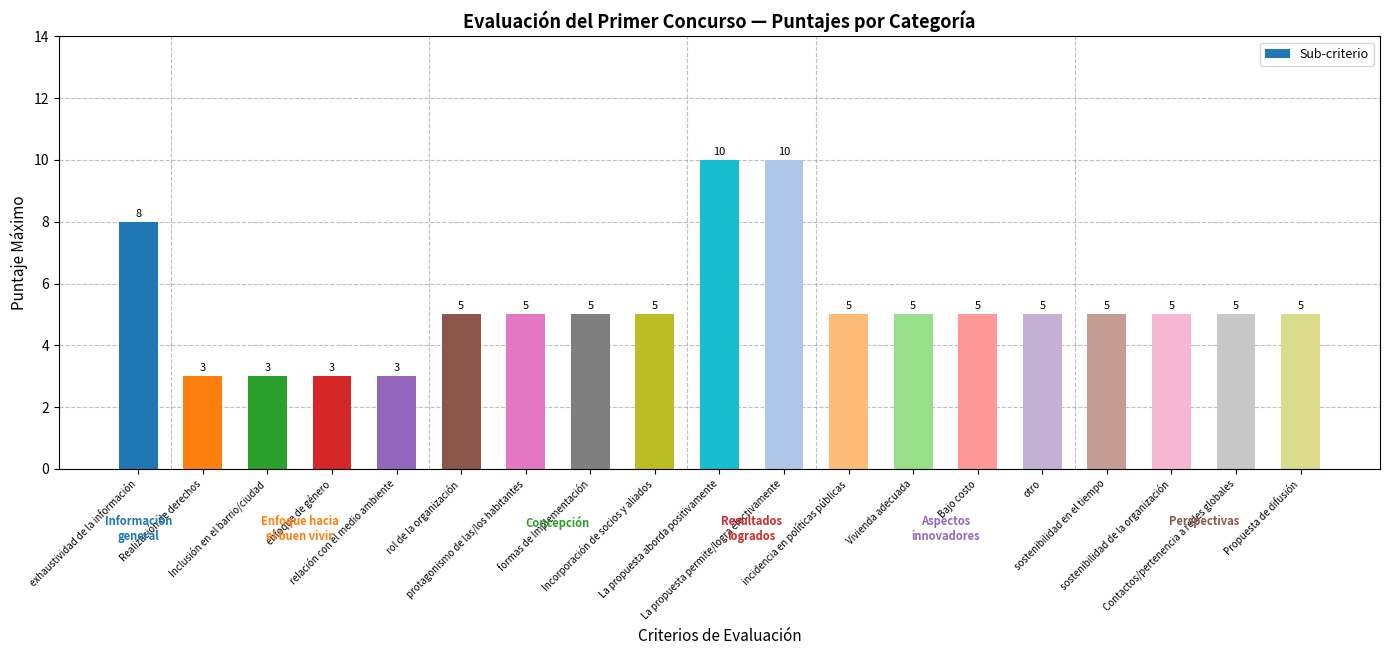

How many bars are there in total?

19